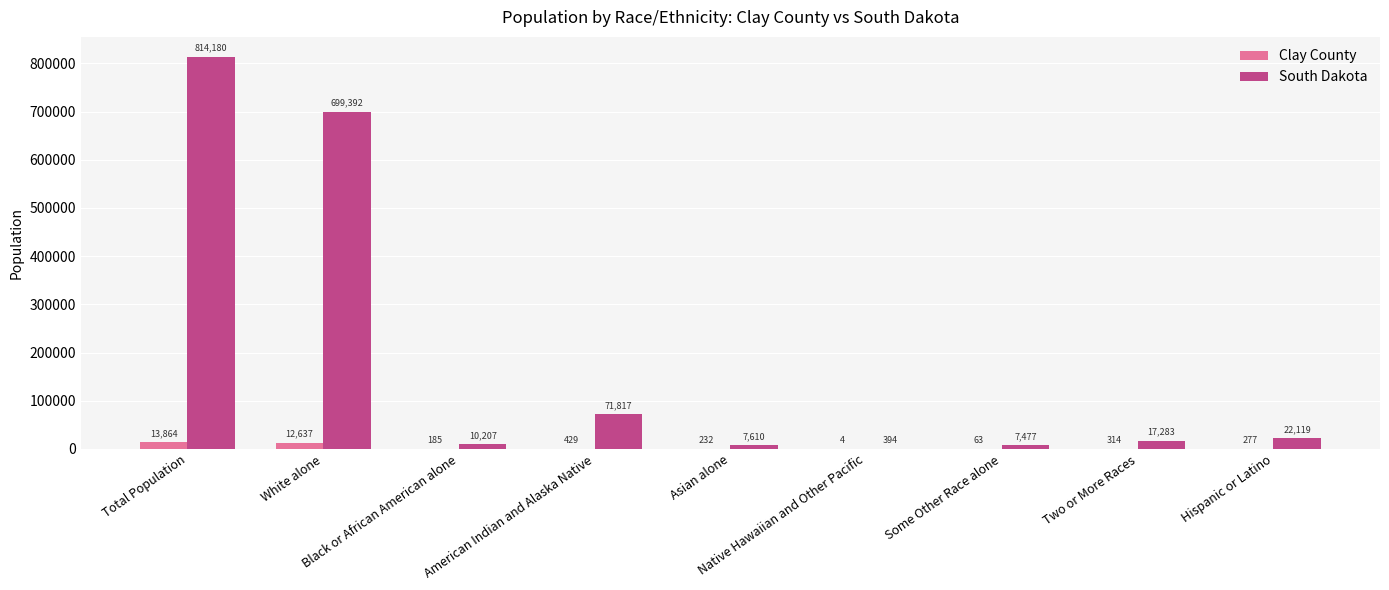

What is the greatest value displayed?

814180